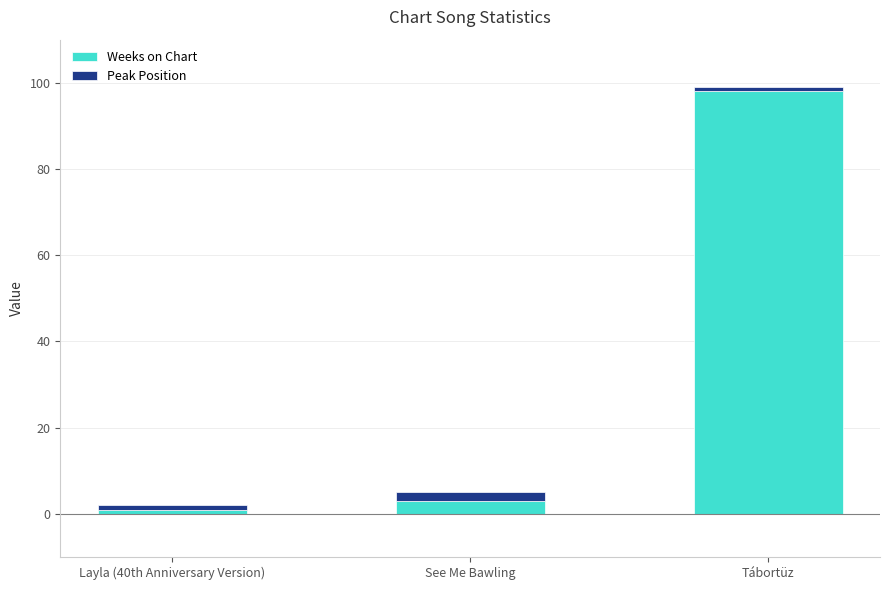

At which category is the sum across all series the highest?

Tábortüz